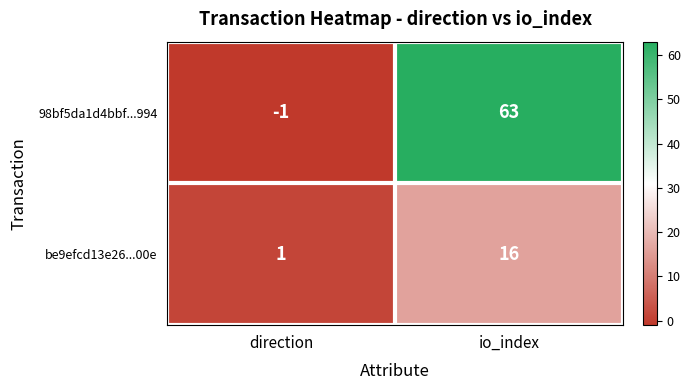

Reading left to right, what are all the values shown in this chart?

98bf5da1d4bbf...994: -1	63
be9efcd13e26...00e: 1	16